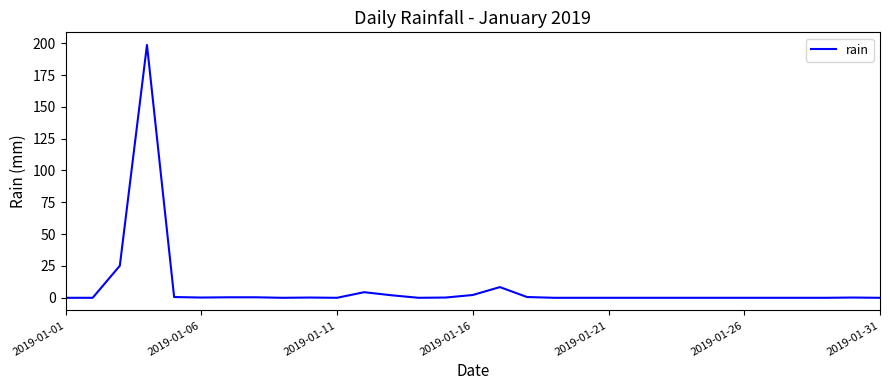

What is the difference between the maximum and minimum values?

198.6